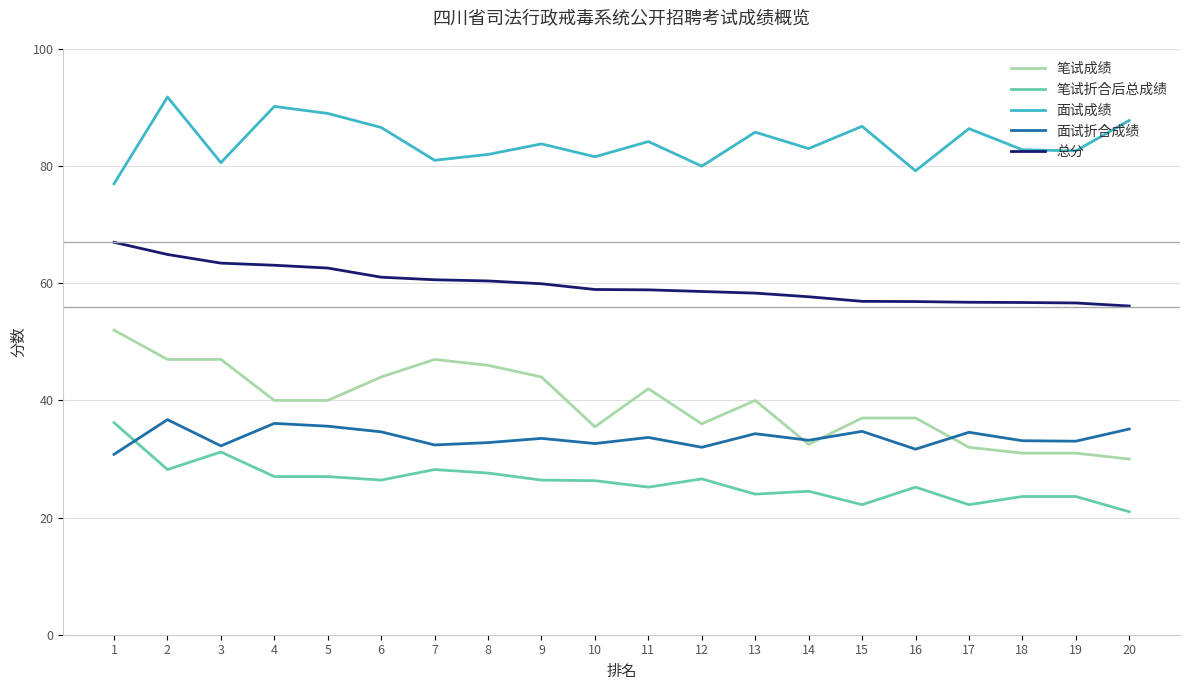

How many lines are shown in the chart?

5